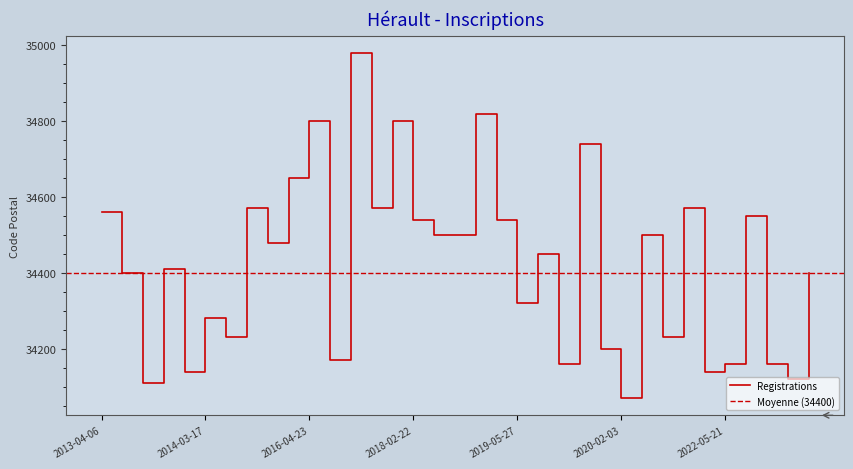

Approximately how many times larger is the value at 2016-04-23 compared to 2013-04-07?

1.0